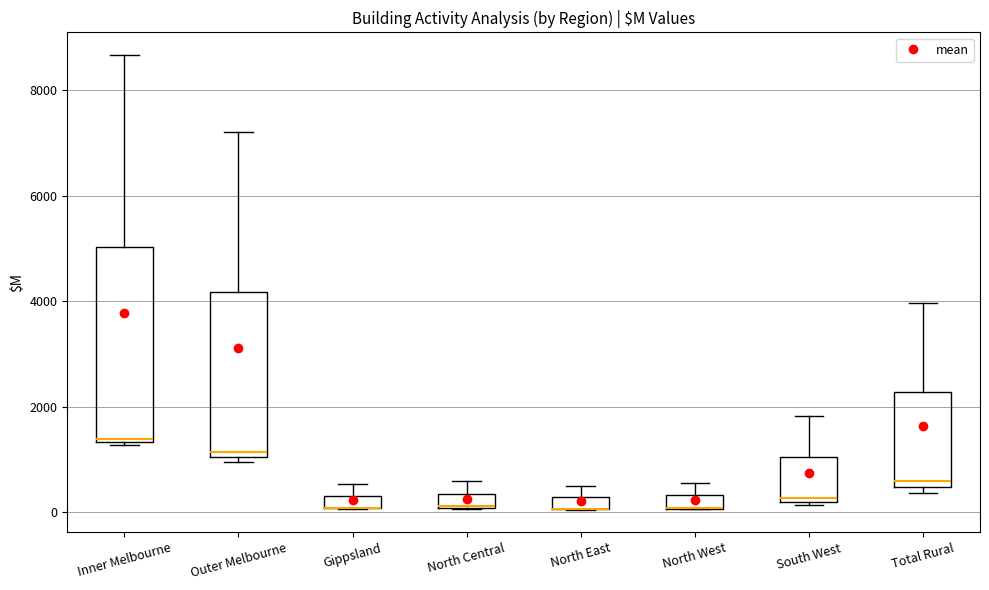

Where does the upper whisker of the box for North East end on the y-axis? The values are not printed on the chart, so give them approximately, as read against the axis.

600